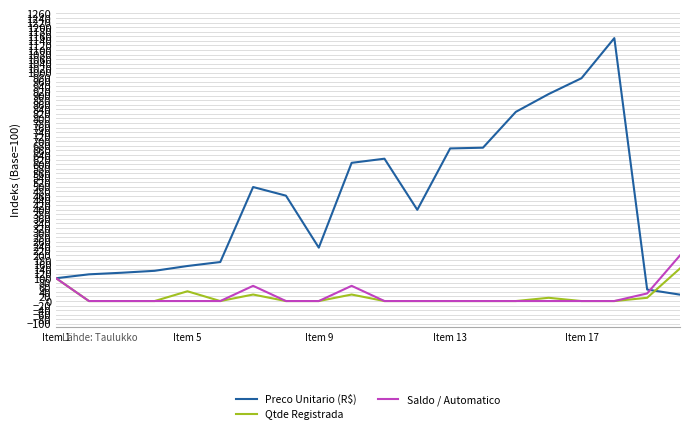

What is the greatest value displayed?

1151.8